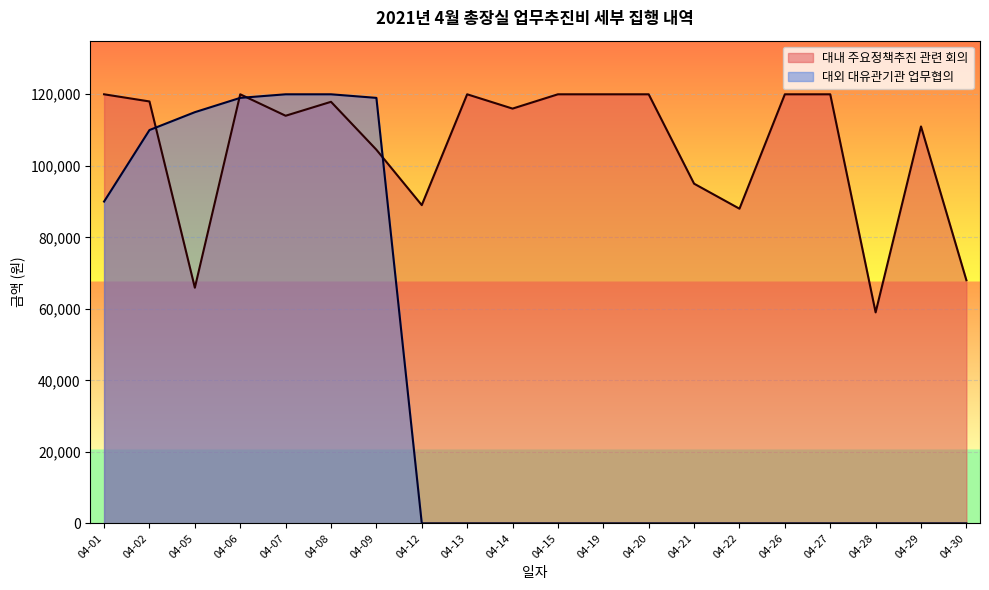

Which series has the widest spread of values?

대외 대유관기관 업무협의